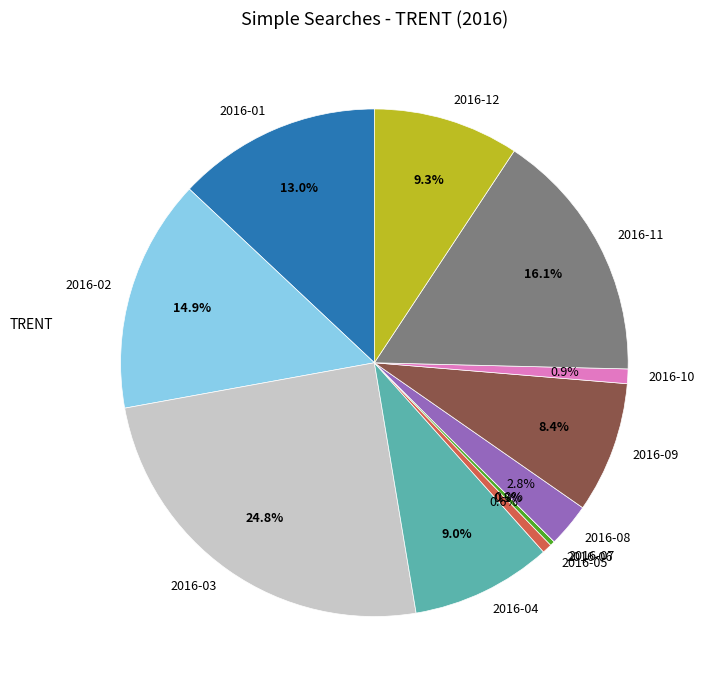

Which has a higher value, 2016-04 or 2016-09?

2016-04